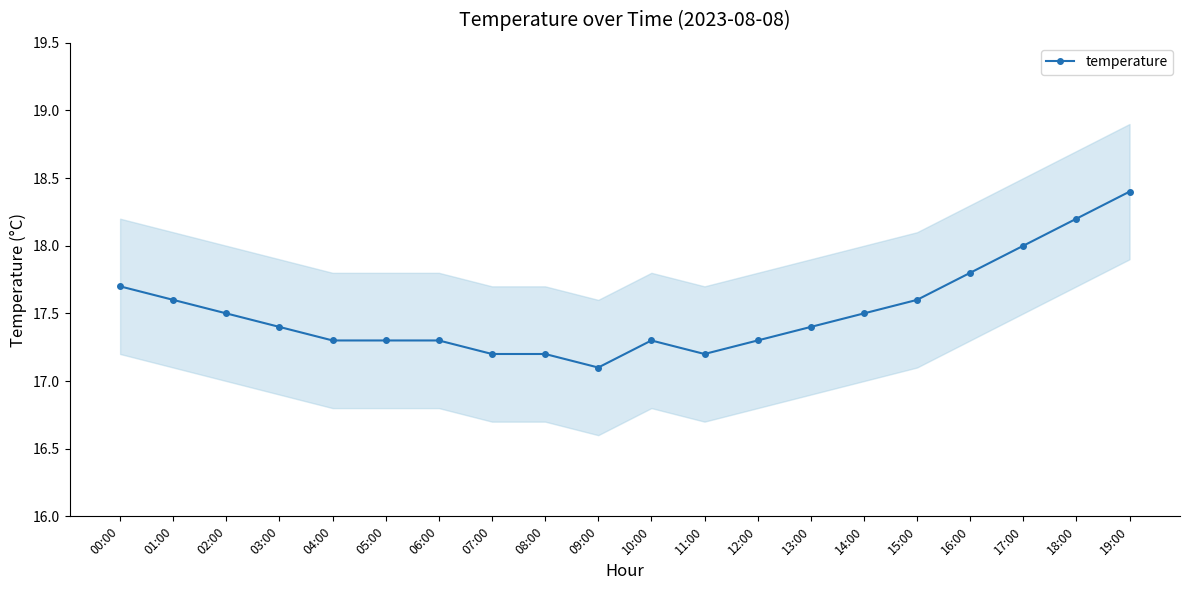

What is the difference between the second highest and second lowest values?

1.0